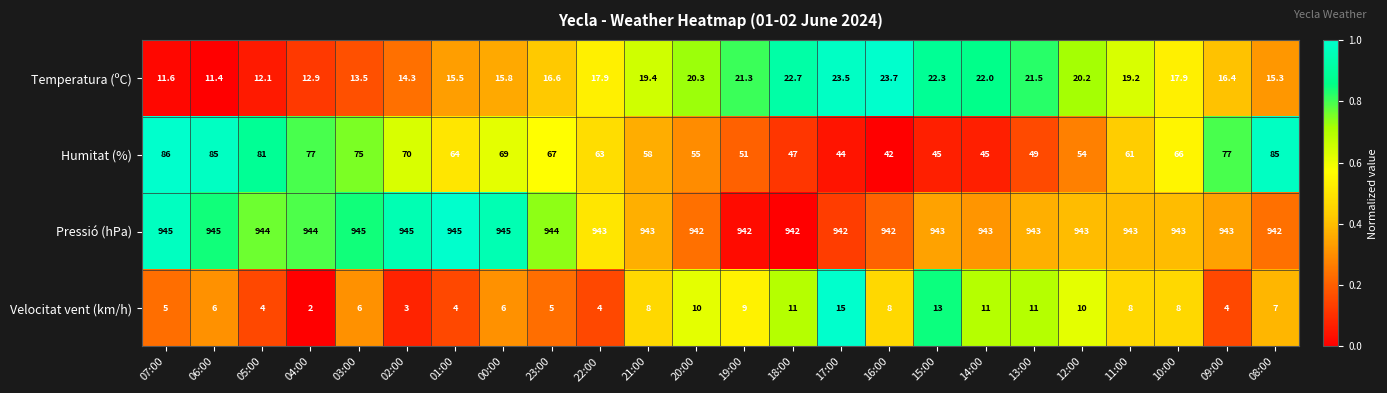

What is the difference between the highest and lowest values at 19:00?

933.0